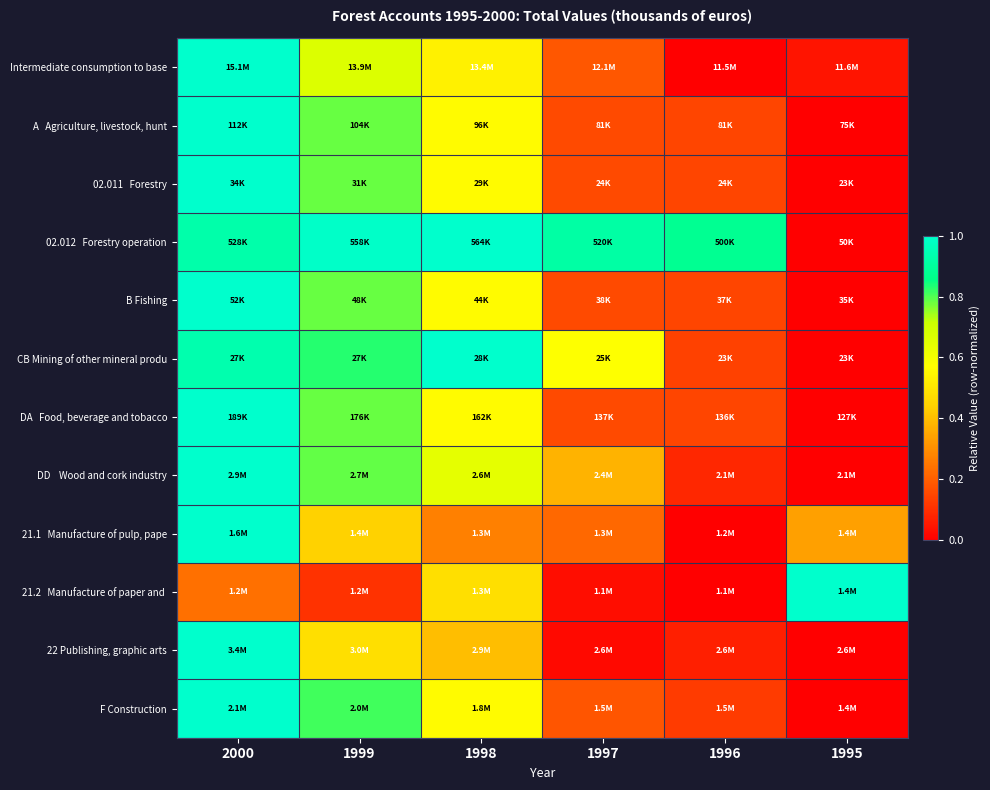

Which has a higher value, 1997 or 1999?

1999